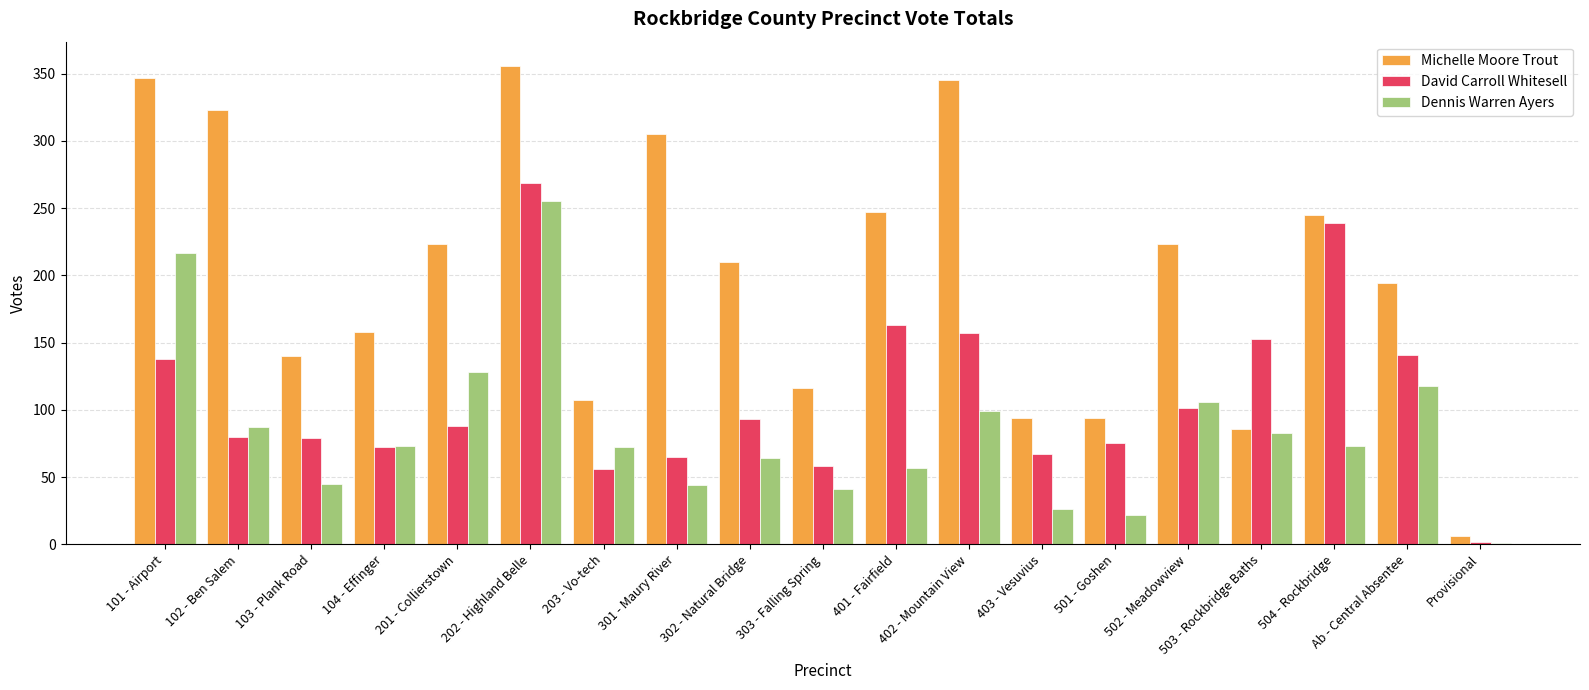

What is the sum of the Michelle Moore Trout values at 504 - Rockbridge and 402 - Mountain View?

590